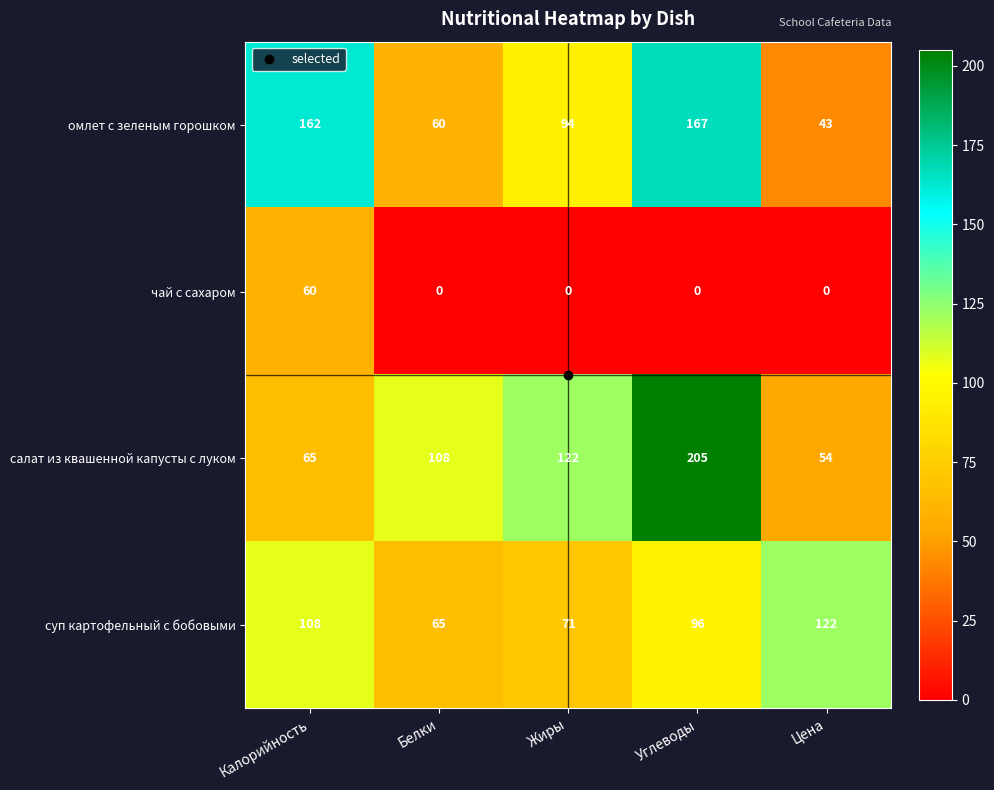

What is the difference between the суп картофельный с бобовыми values at Углеводы and Калорийность?

12